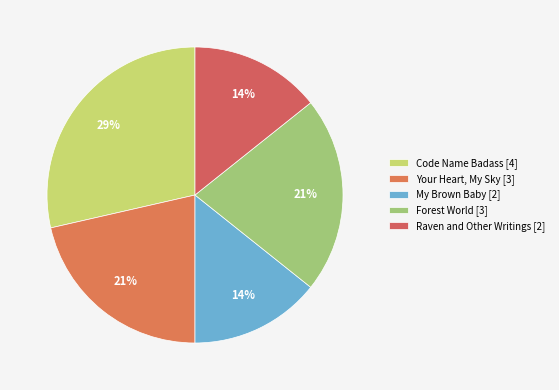

Rank the categories by value from lowest to highest.

My Brown Baby, Raven and Other Writings, Your Heart, My Sky, Forest World, Code Name Badass